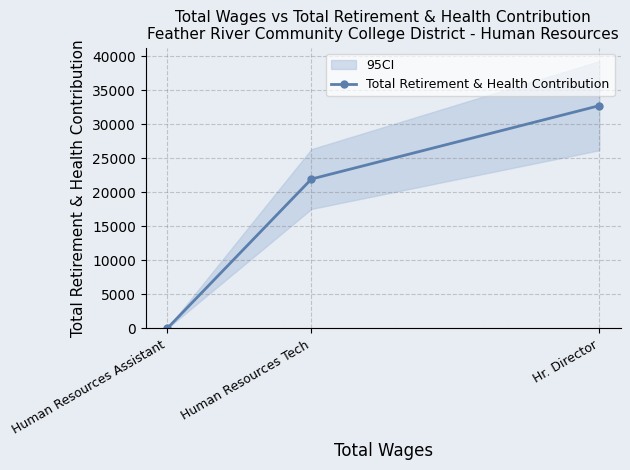

What is the average value?

18222